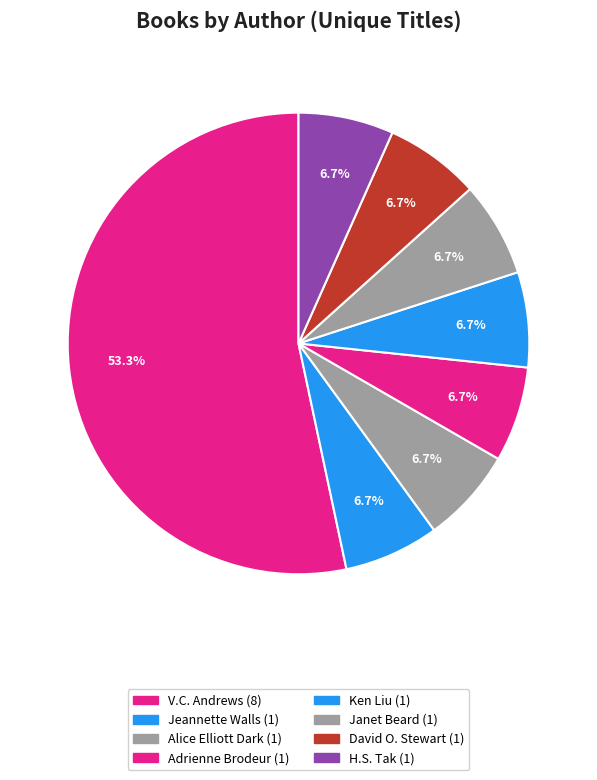

Count the number of slices in the pie.

8